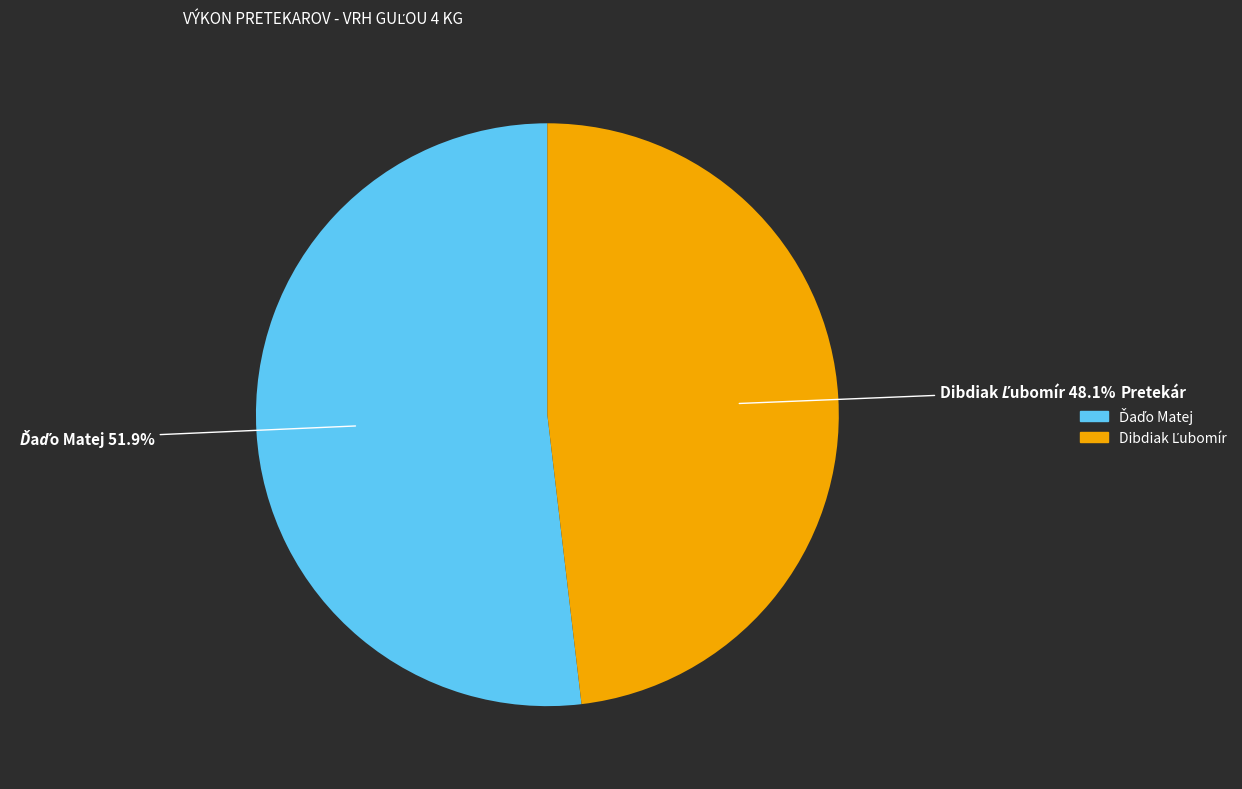

Is there a majority slice in this chart?

Yes